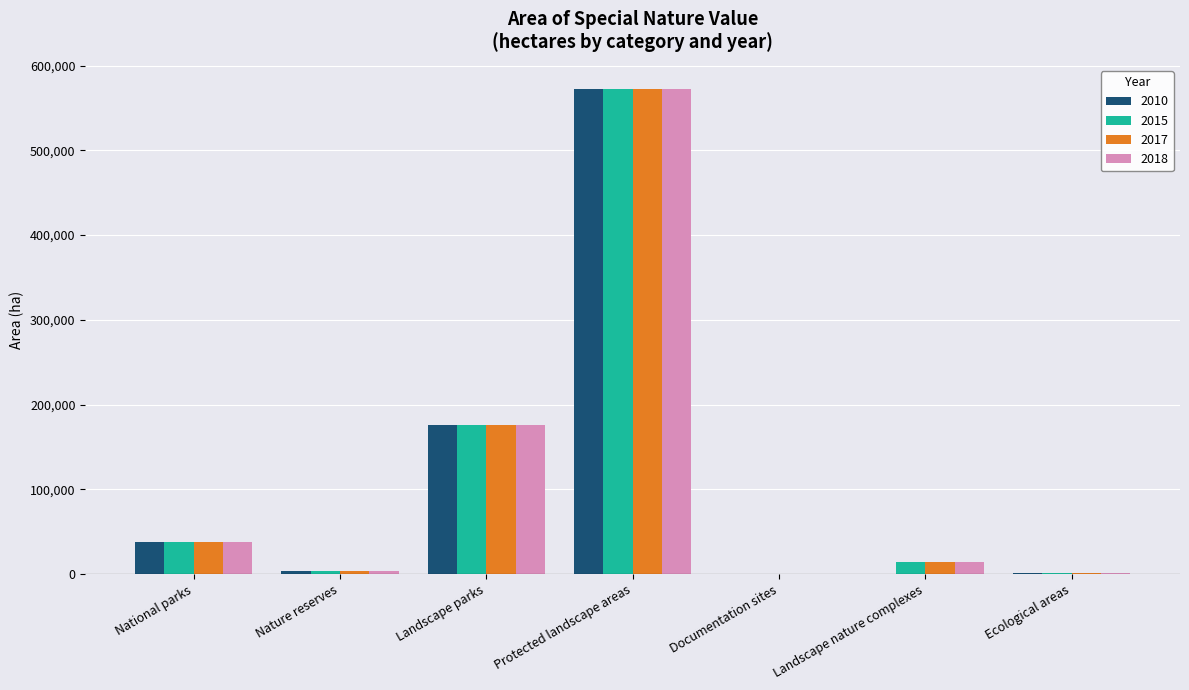

Are the bars horizontal?

No